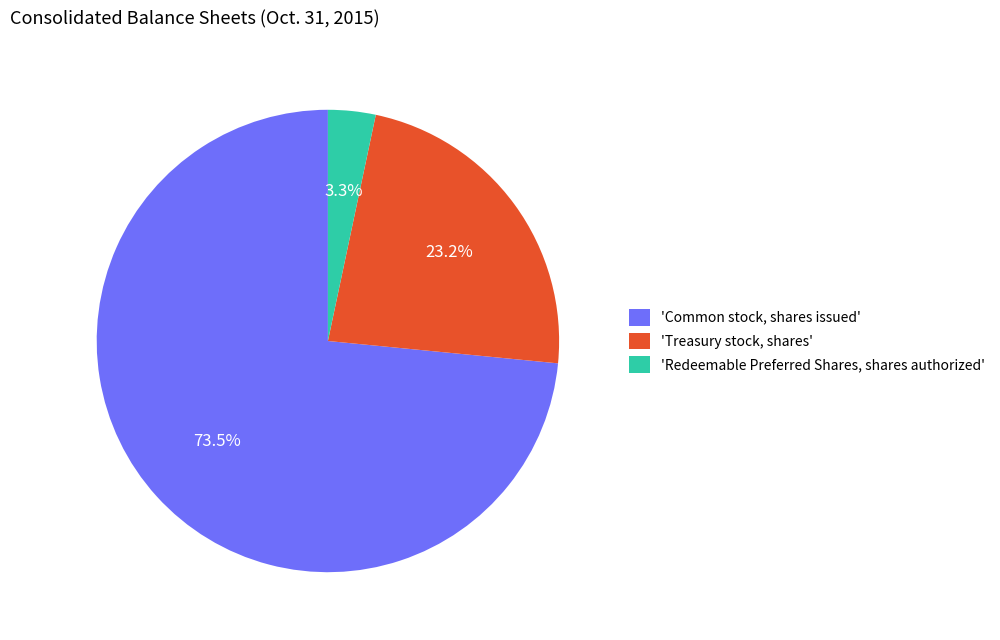

How many segments does this pie chart have?

3